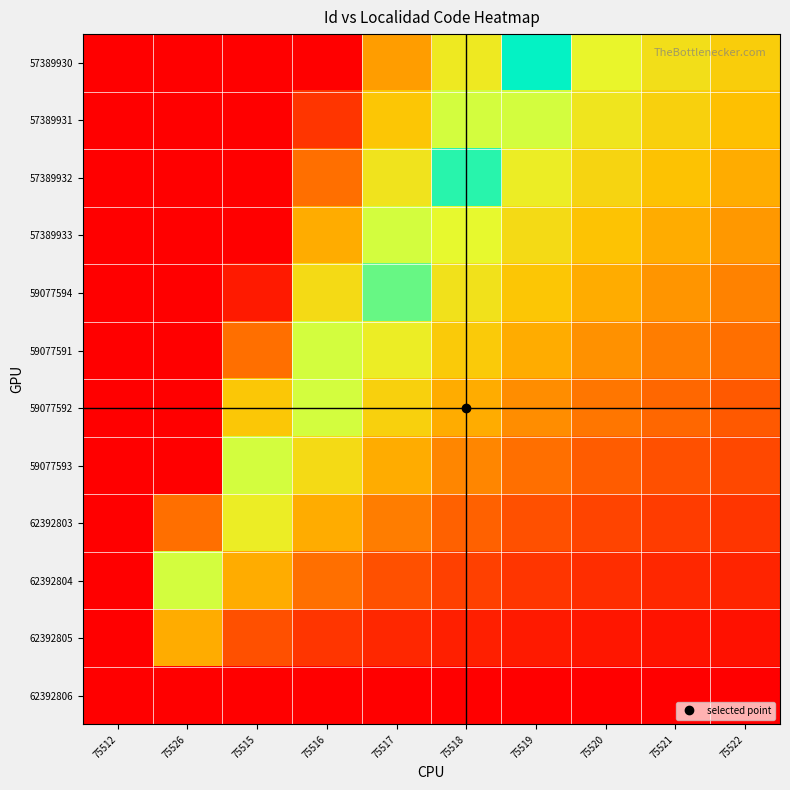

What is the spread (max minus min) of values at 75522?

0.3